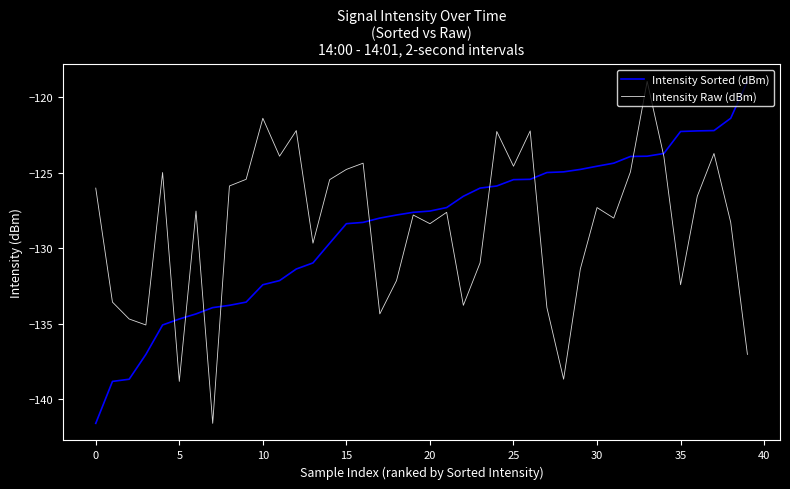

How many values in the Intensity Sorted (dBm) series exceed -127?

18